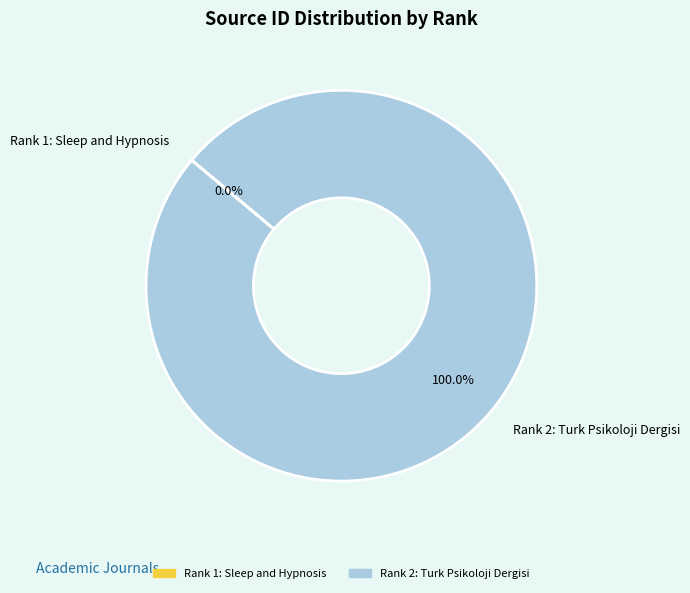

Which category has the biggest portion of the pie?

Rank 2: Turk Psikoloji Dergisi